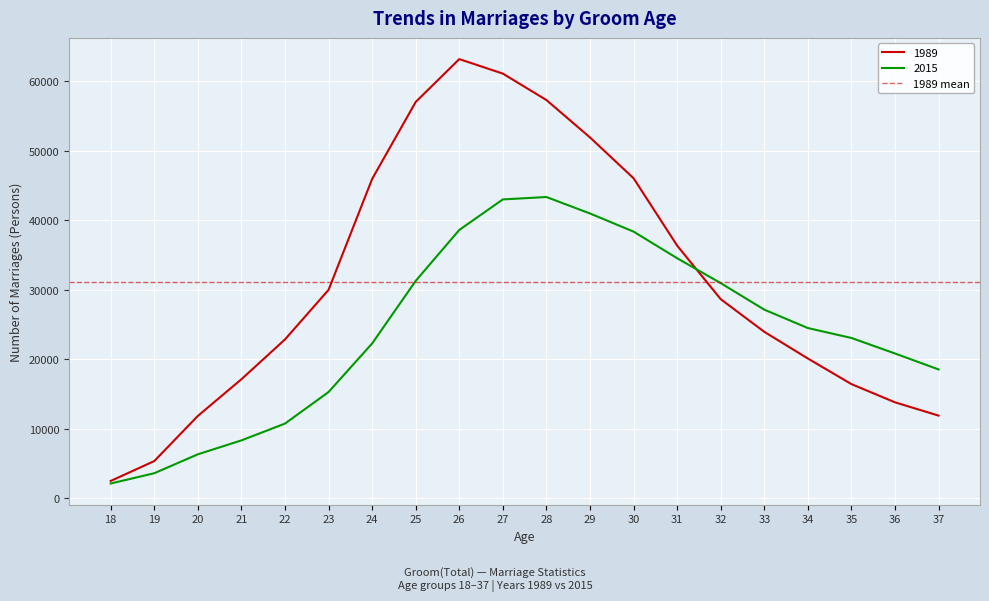

What is the difference between the maximum and minimum values in the 1989 series?

60697